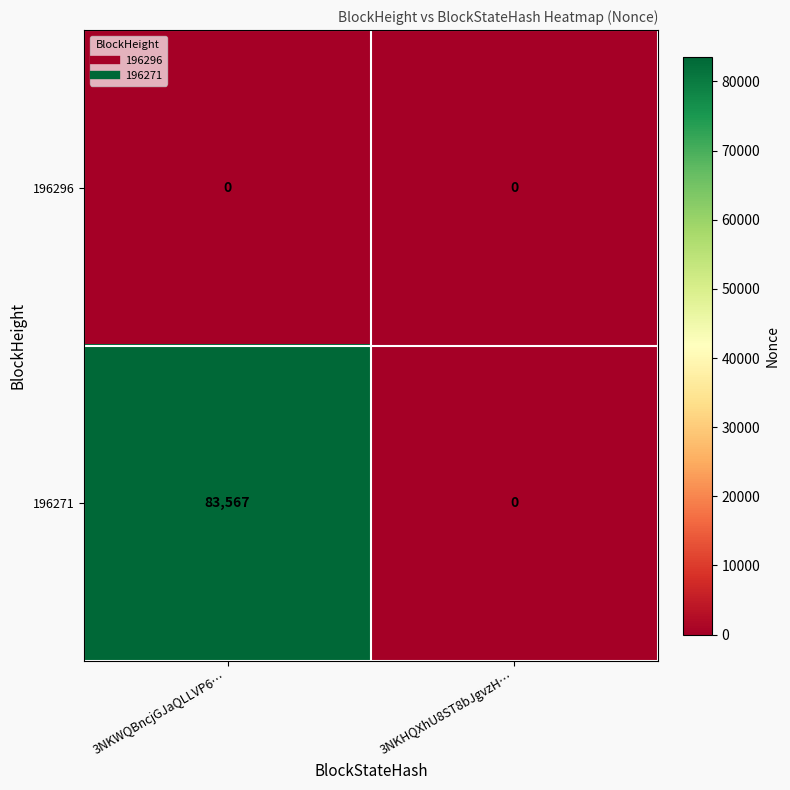

What is the total value across all series at 3NKWQBncjGJaQLLVP6…?

83567